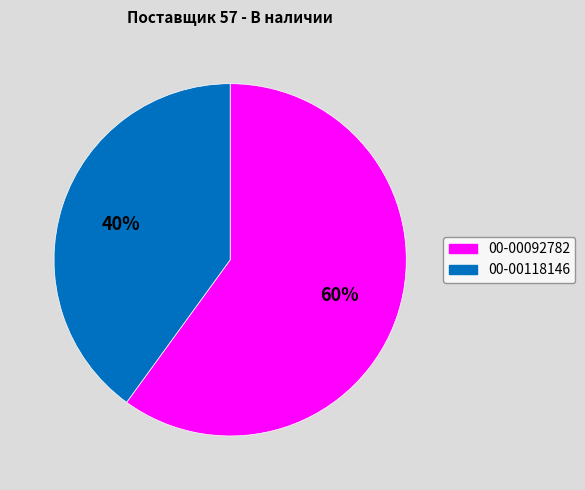

Rank the categories by value from lowest to highest.

00-00118146, 00-00092782